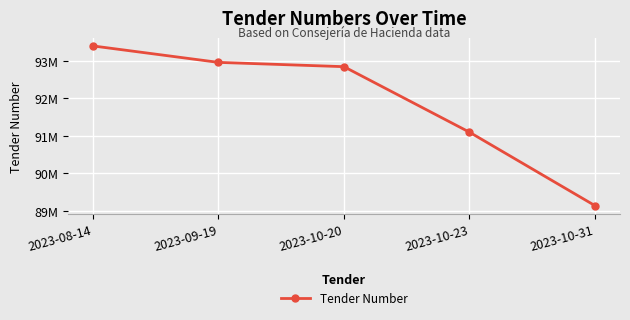

The chart shows a value of 91098862 at 2023-10-23. True or false?

True